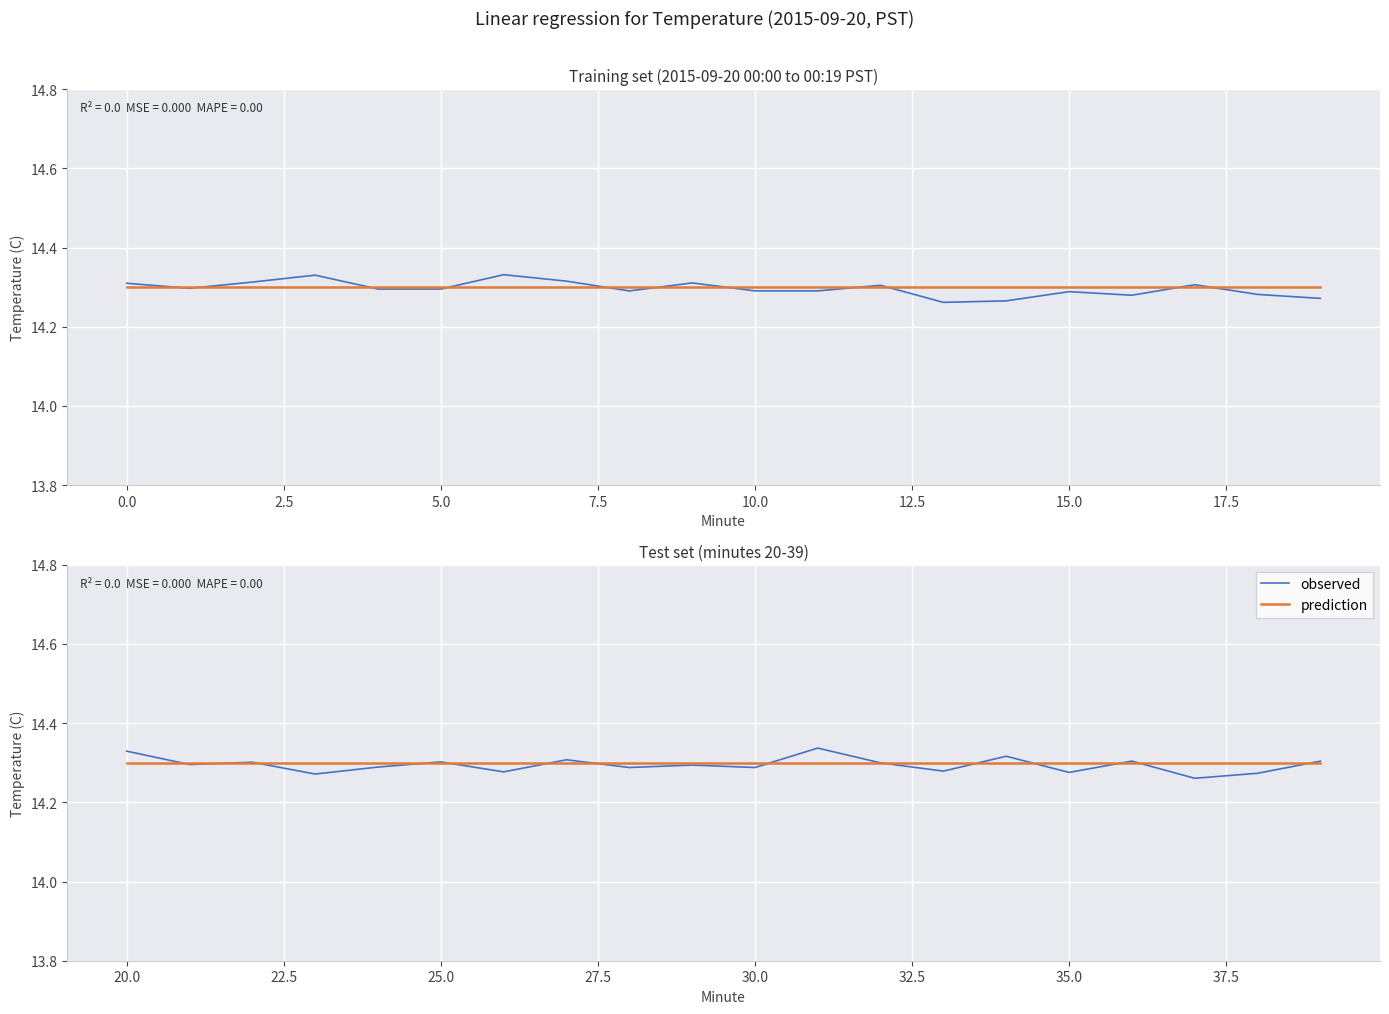

True or false: observed has more than 2 interior local peaks.

True